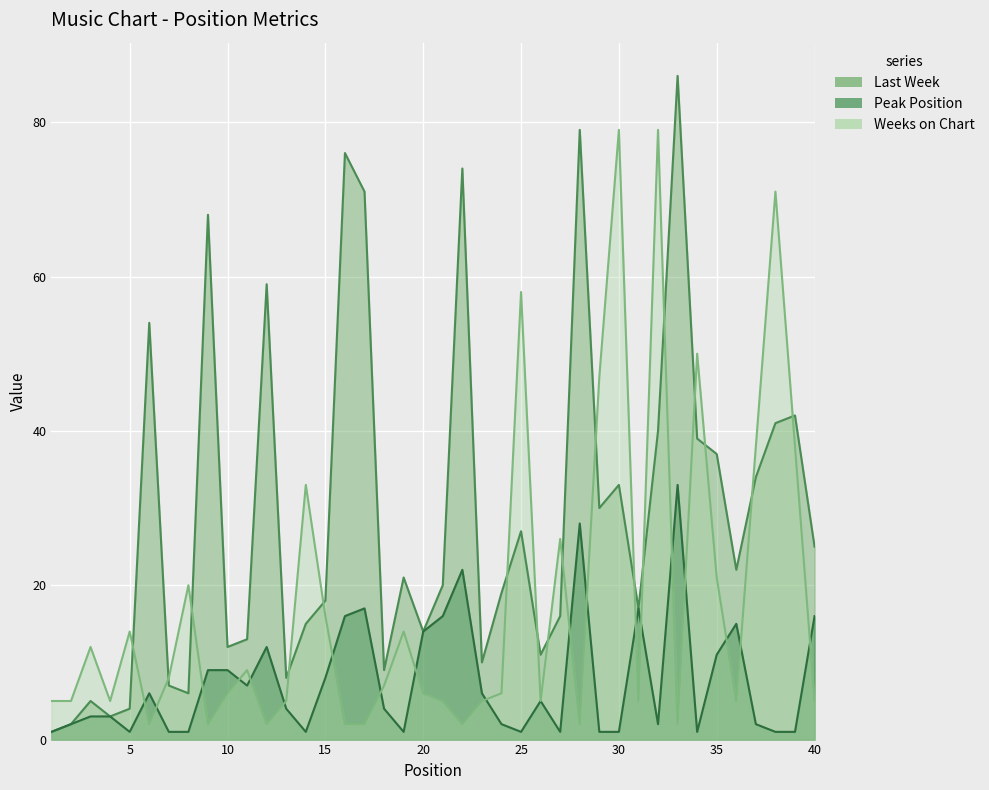

The value of Last Week at 3 is 2. True or false?

False